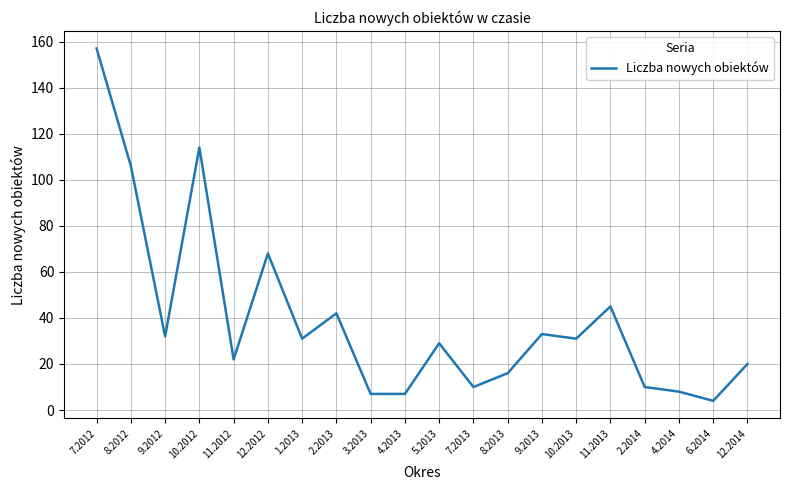

At which label does the data first exceed 31?

7.2012